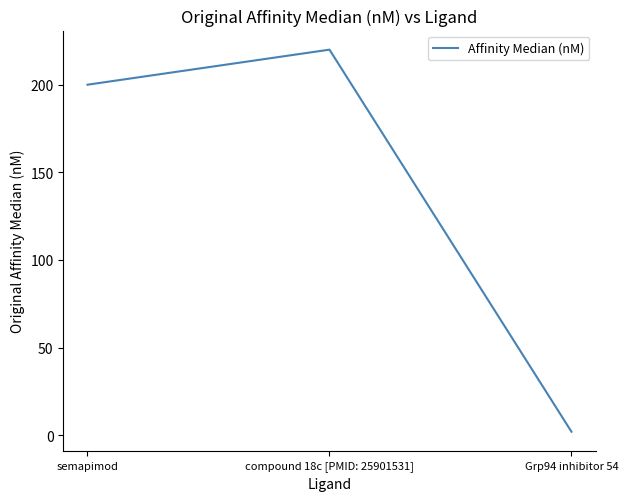

What is the approximate value at compound 18c [PMID: 25901531]?

220